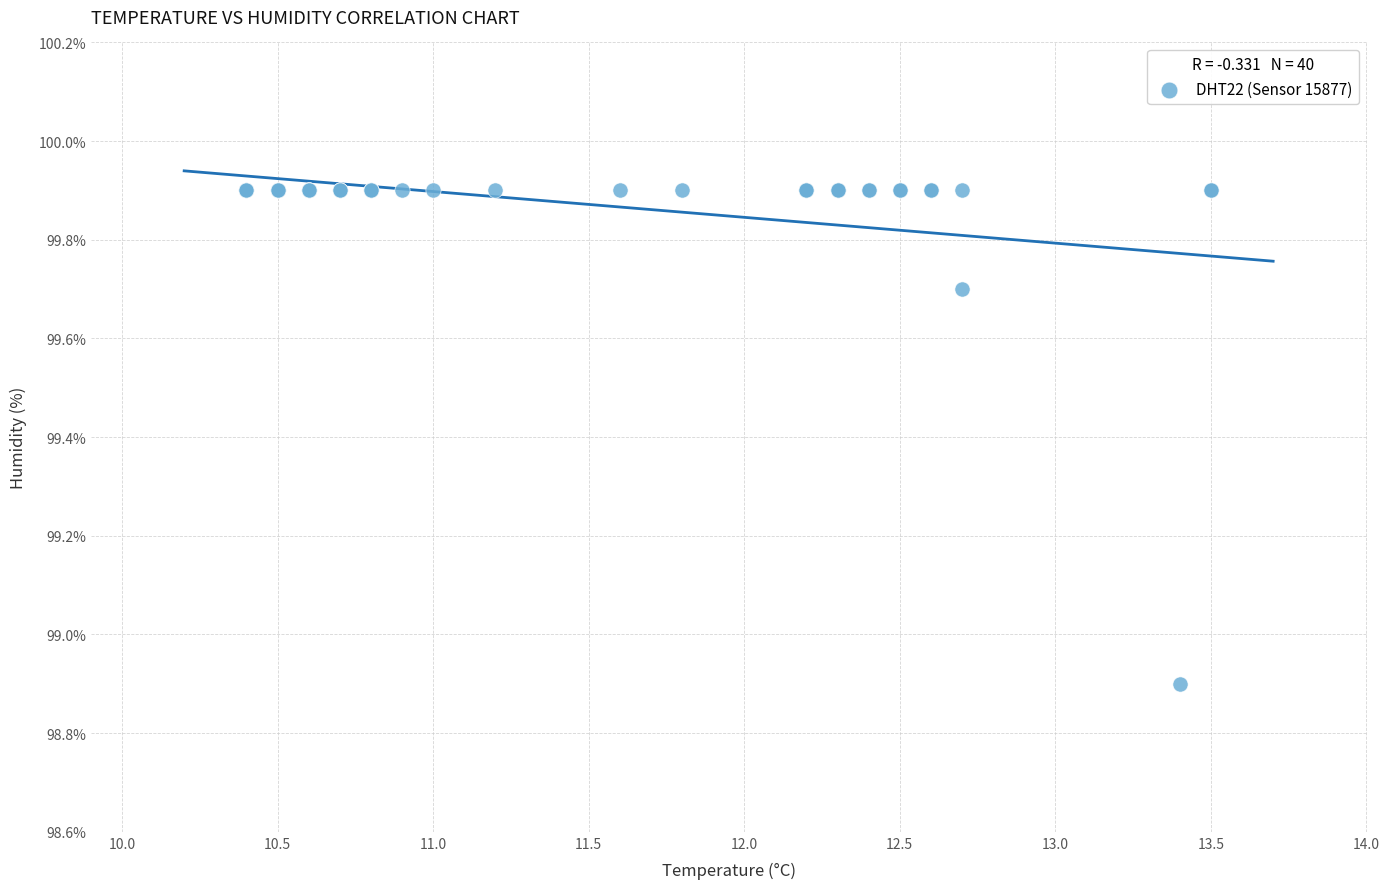

What Y value in the scatter plot is closest to 99?

98.9